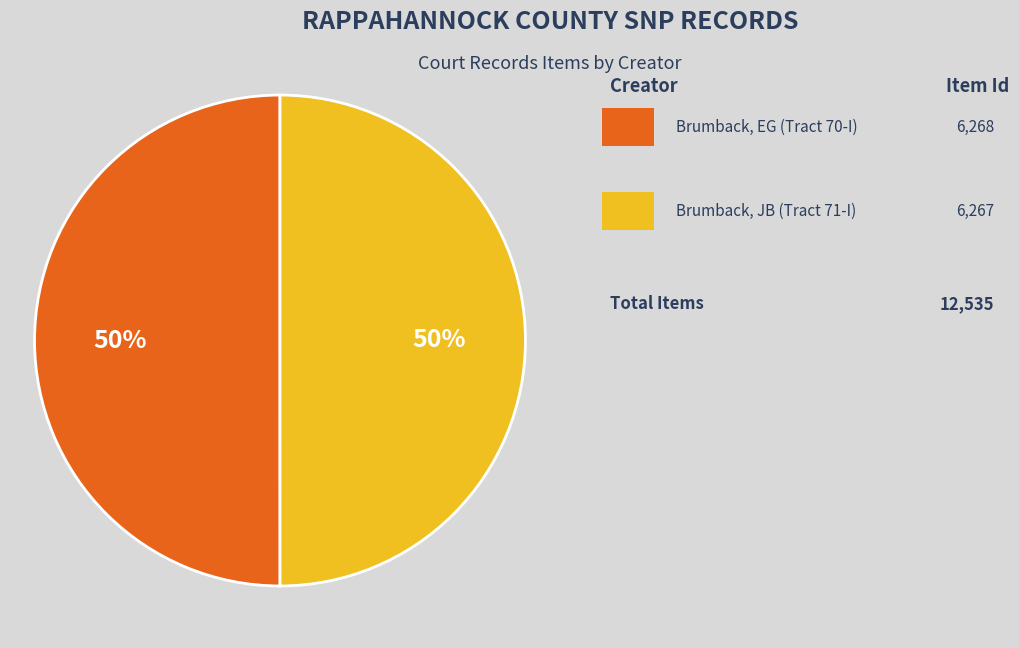

How many segments does this pie chart have?

2